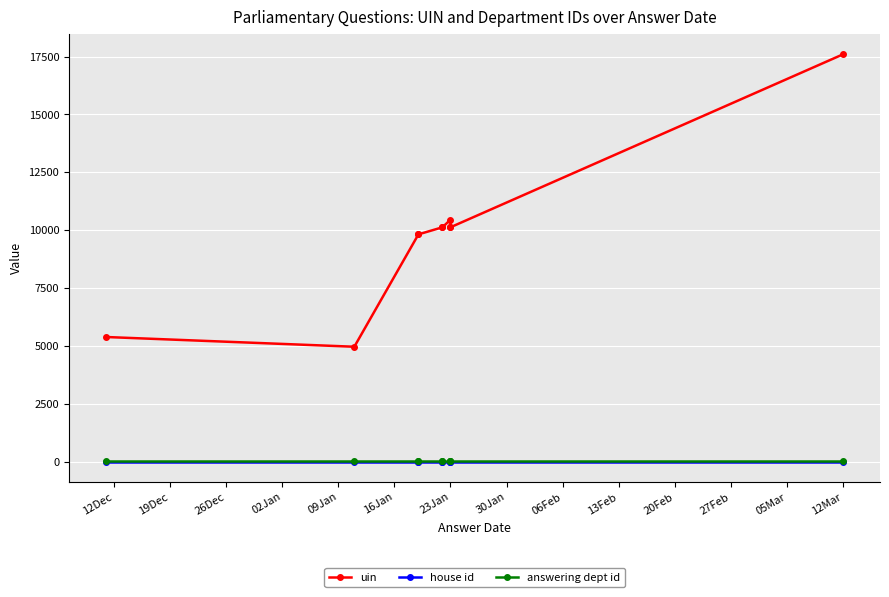

Which series has the largest range (max minus min)?

uin